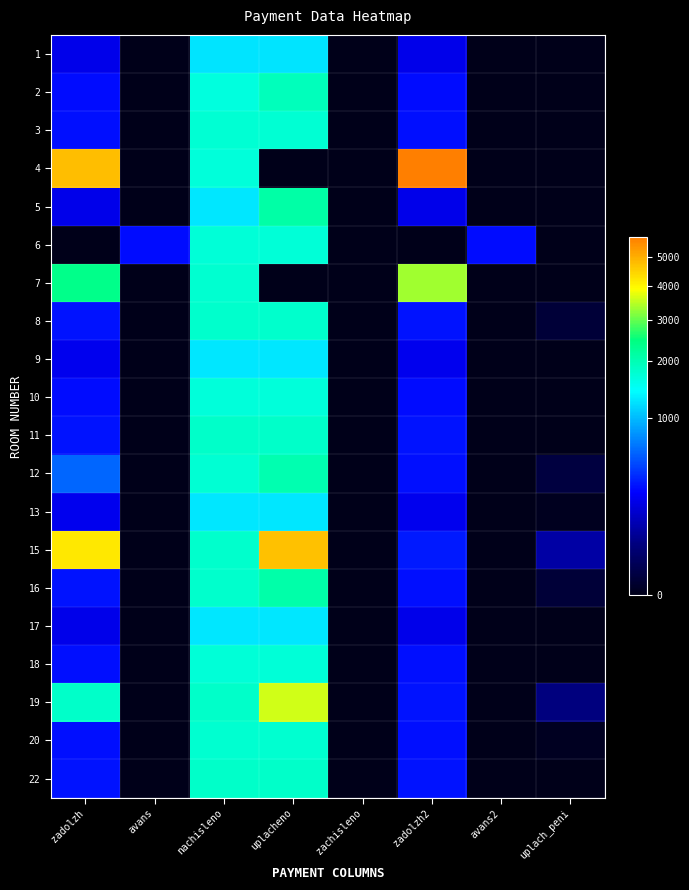

Which label corresponds to the largest value in the chart?

zadolzh2